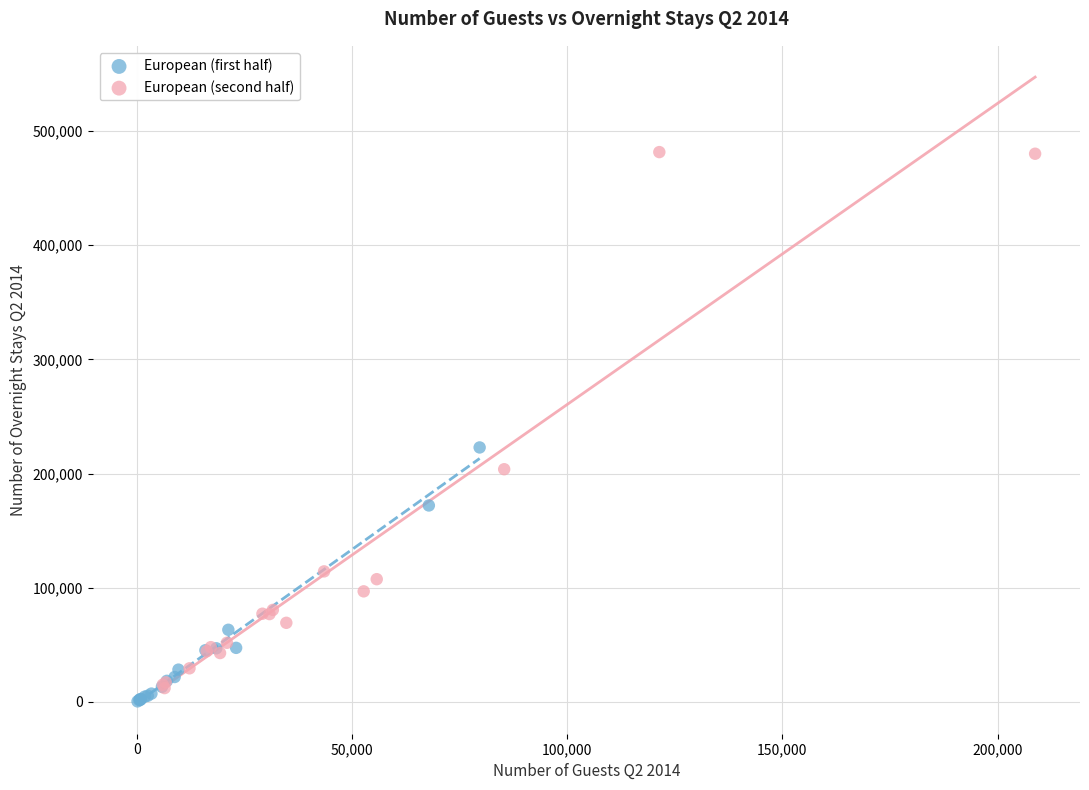

Which series contains the highest Y value?

European (second half)